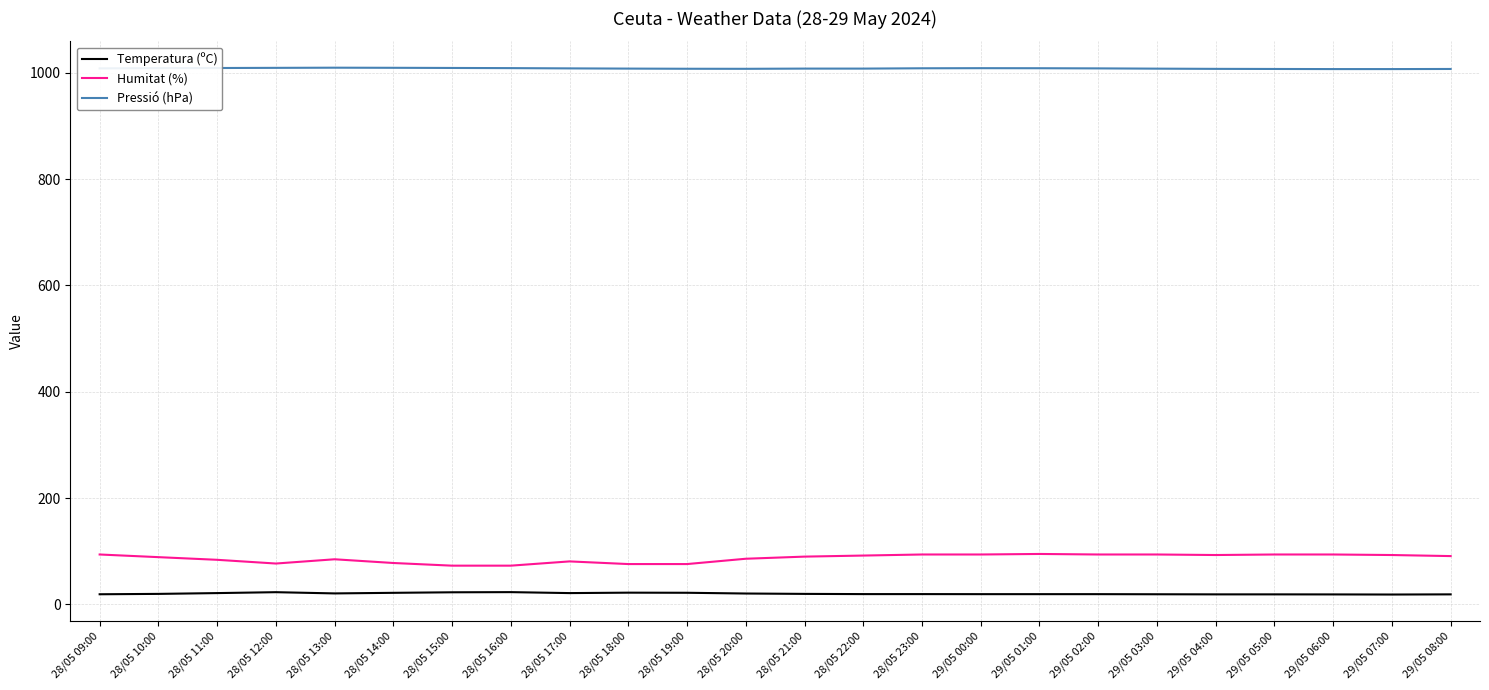

What is the greatest value displayed?

1009.6